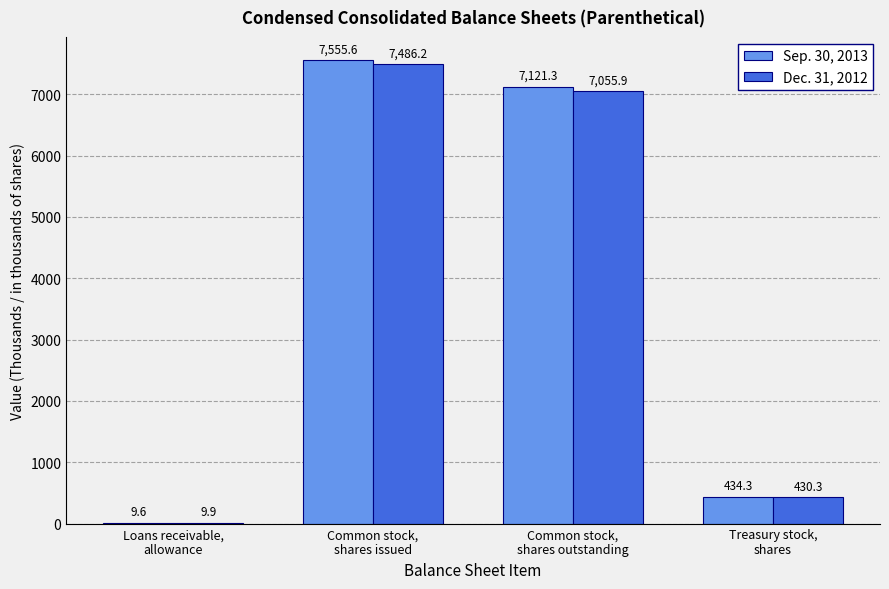

Is the value of Dec. 31, 2012 at Common stock,
shares issued greater than the value of Sep. 30, 2013 at Common stock,
shares issued?

No